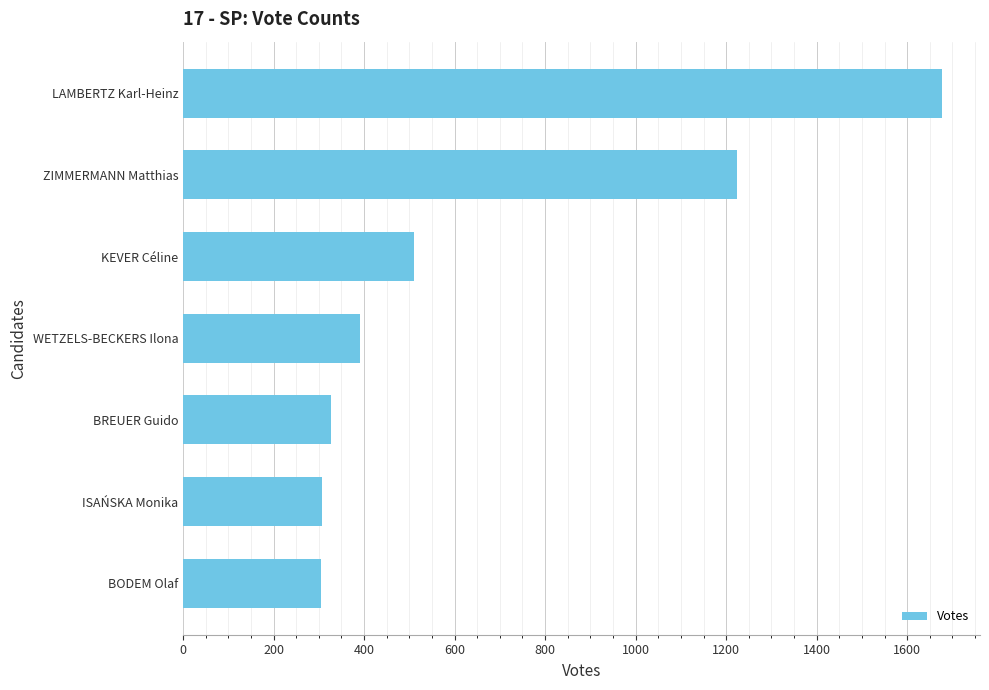

Which label corresponds to the largest value in the chart?

LAMBERTZ Karl-Heinz